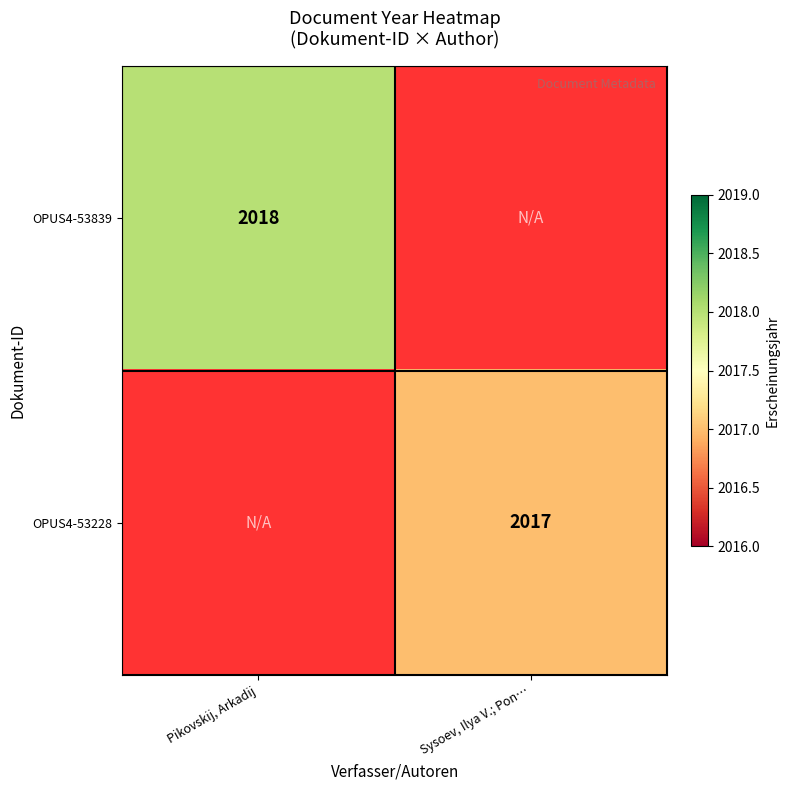

The value of OPUS4-53228 at Sysoev, Ilya V.; Pon… is 2733.1. True or false?

False